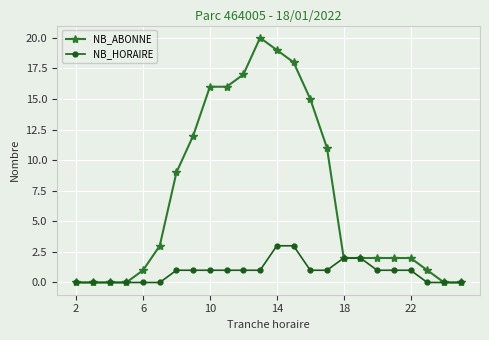

What is the maximum value for NB_ABONNE?

20